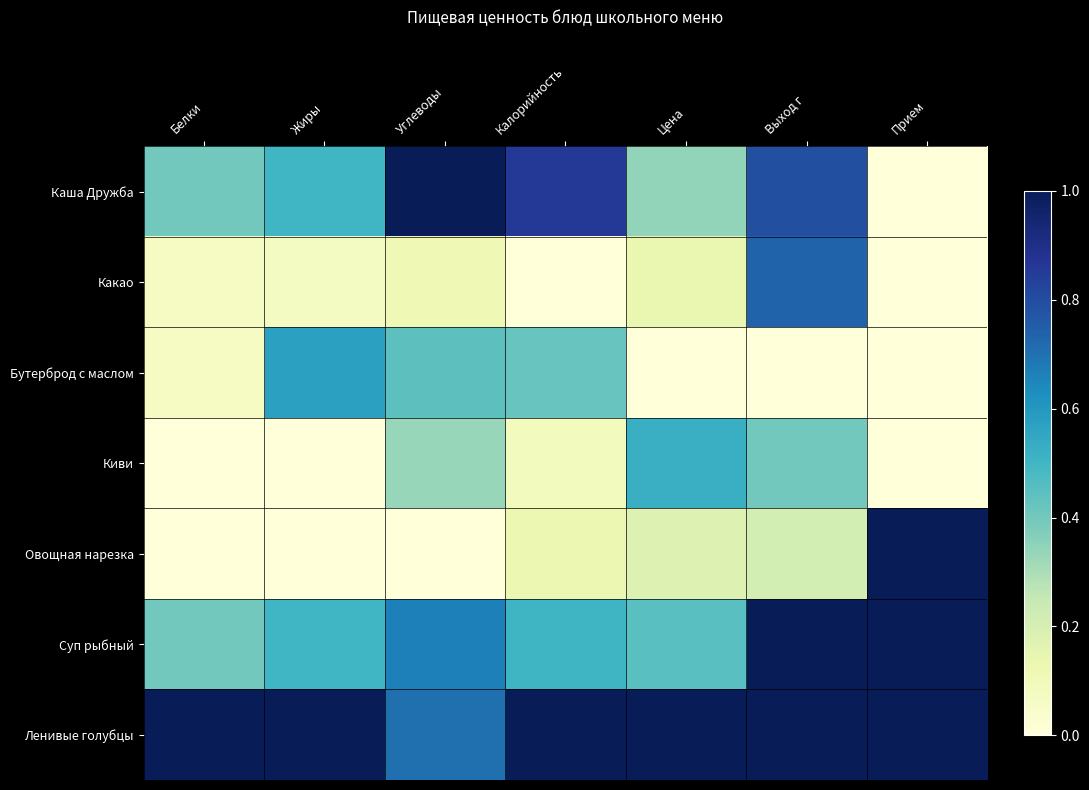

Reading left to right, transcribe all the data shown in this chart.

Каша Дружба: Белки=0.4	Жиры=0.5	Углеводы=1.0	Калорийность=0.9	Цена=0.3	Выход г=0.8	Прием=0.0
Какао: Белки=0.1	Жиры=0.1	Углеводы=0.1	Калорийность=0.0	Цена=0.1	Выход г=0.7	Прием=0.0
Бутерброд с маслом: Белки=0.1	Жиры=0.6	Углеводы=0.4	Калорийность=0.4	Цена=0.0	Выход г=0.0	Прием=0.0
Киви: Белки=0.0	Жиры=0.0	Углеводы=0.3	Калорийность=0.1	Цена=0.5	Выход г=0.4	Прием=0.0
Овощная нарезка: Белки=0.0	Жиры=0.0	Углеводы=0.0	Калорийность=0.1	Цена=0.2	Выход г=0.2	Прием=1.0
Суп рыбный: Белки=0.4	Жиры=0.5	Углеводы=0.7	Калорийность=0.5	Цена=0.5	Выход г=1.0	Прием=1.0
Ленивые голубцы: Белки=1.0	Жиры=1.0	Углеводы=0.7	Калорийность=1.0	Цена=1.0	Выход г=1.0	Прием=1.0